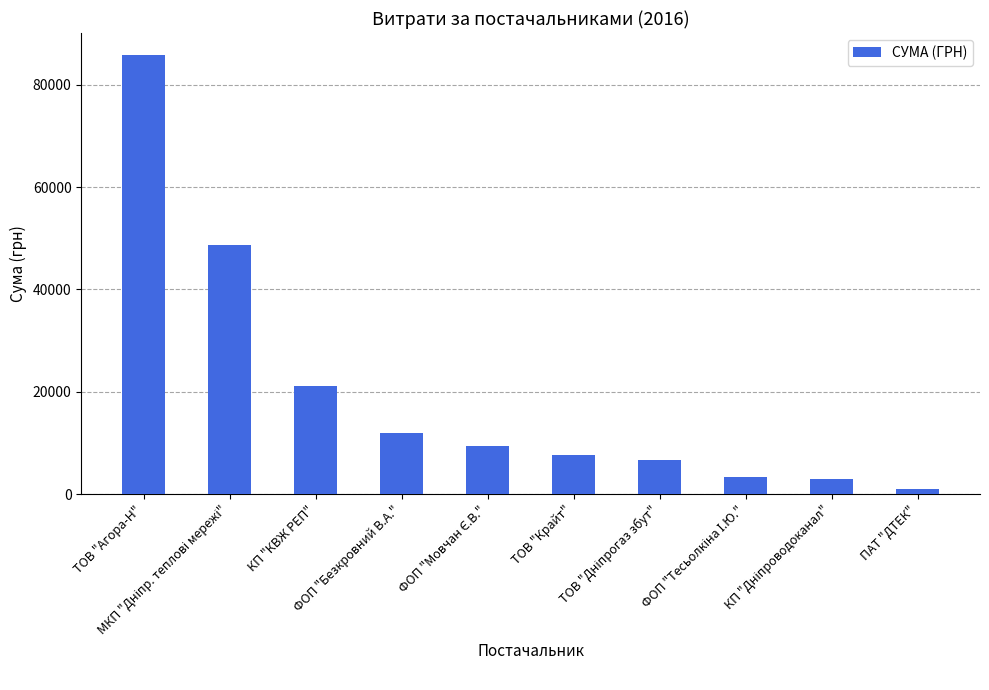

Read the value at ПАТ "ДТЕК".

955.0